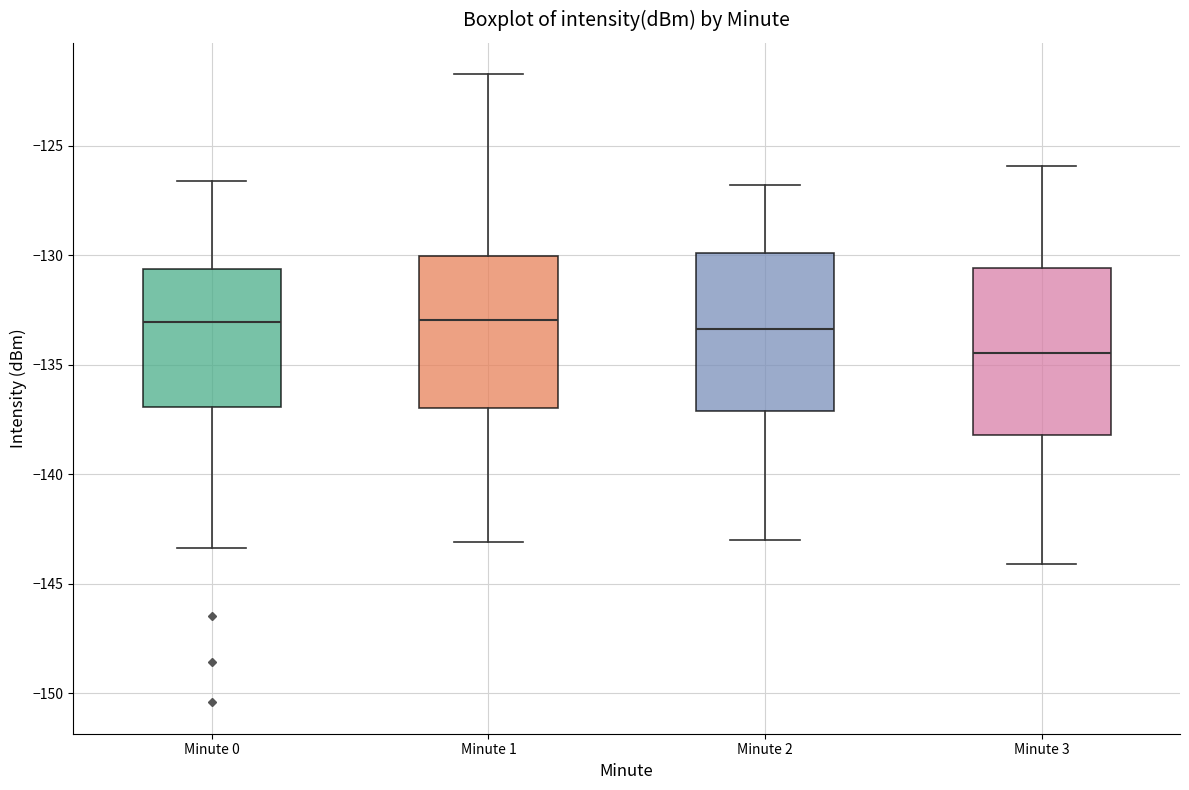

Reading left to right, transcribe this box plot: for each box, give where its median line is, the range the box spans, and where its two whiskers end, as read against the y-axis. The values are not printed on the chart, so give them approximately, as read against the axis.

Minute 0: median -133.0, box -137.0 to -130.5, whiskers -143.5 to -126.5
Minute 1: median -133.0, box -137.0 to -130.0, whiskers -143.0 to -121.5
Minute 2: median -133.5, box -137.0 to -130.0, whiskers -143.0 to -127.0
Minute 3: median -134.5, box -138.0 to -130.5, whiskers -144.0 to -126.0